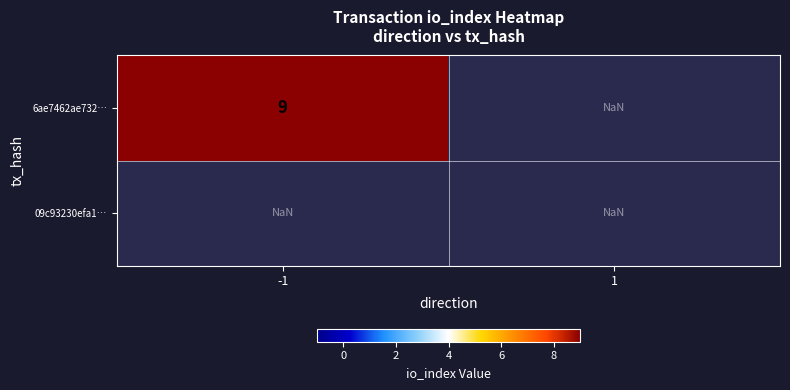

What is the greatest value displayed?

9.0